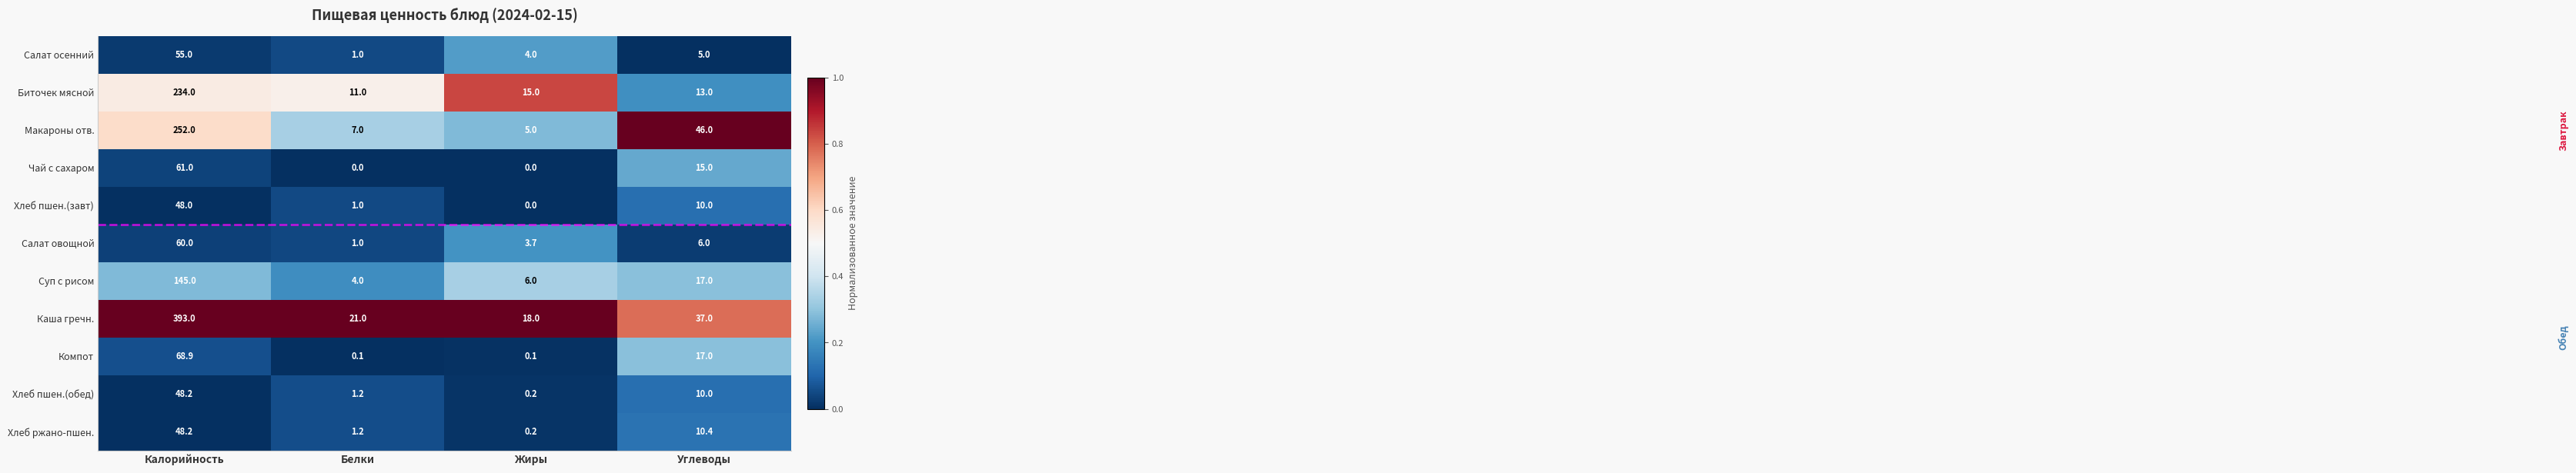

Is the value of Хлеб пшен.(завт) at Углеводы greater than the value of Салат овощной at Углеводы?

Yes